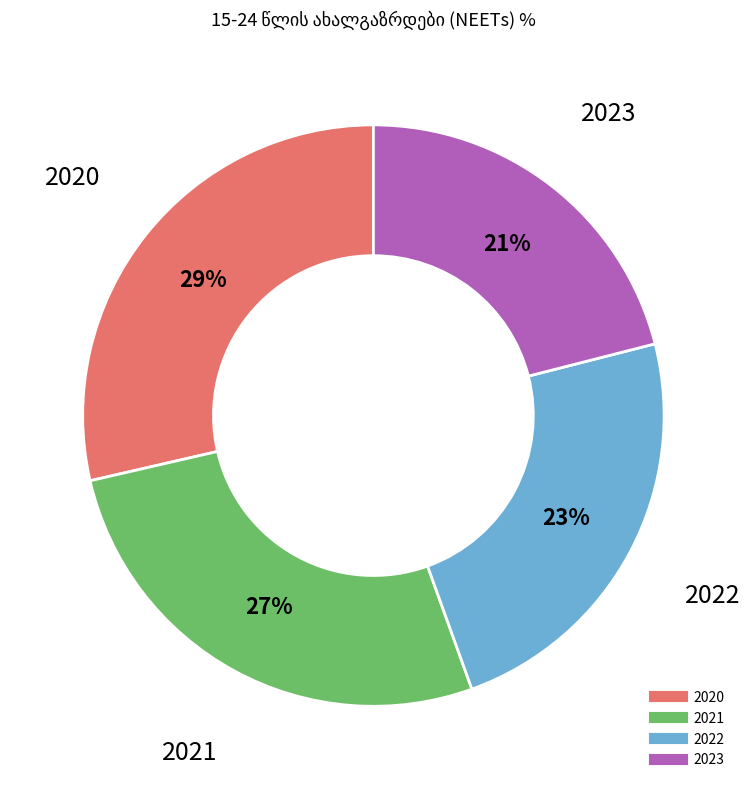

Which category has the biggest portion of the pie?

2020